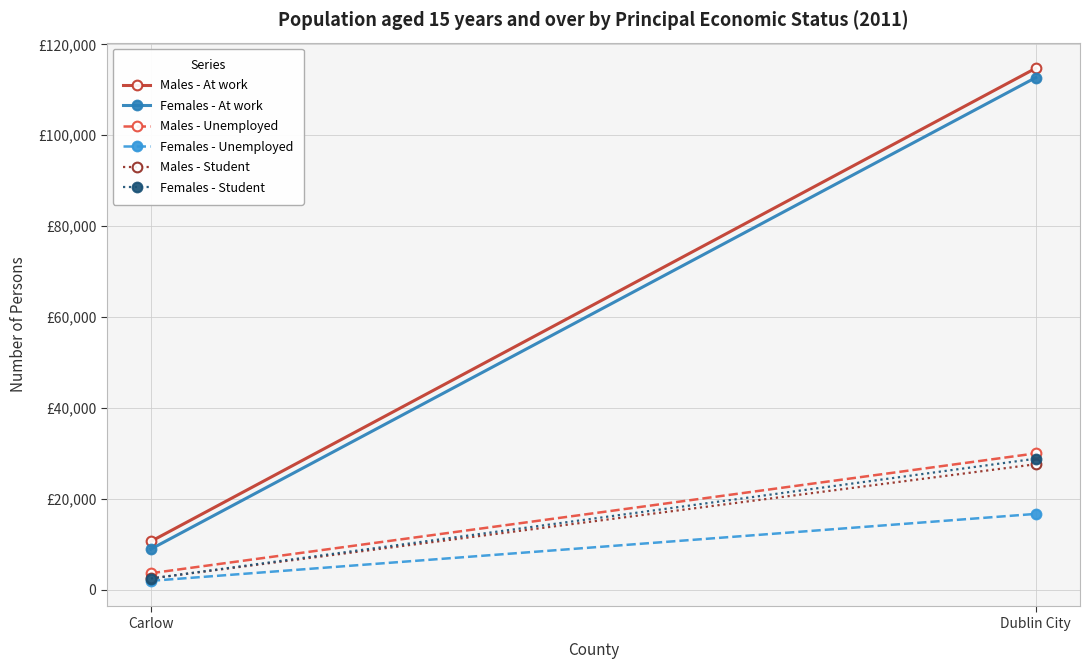

Is it true that Males - Student equals 3990 at Carlow?

False